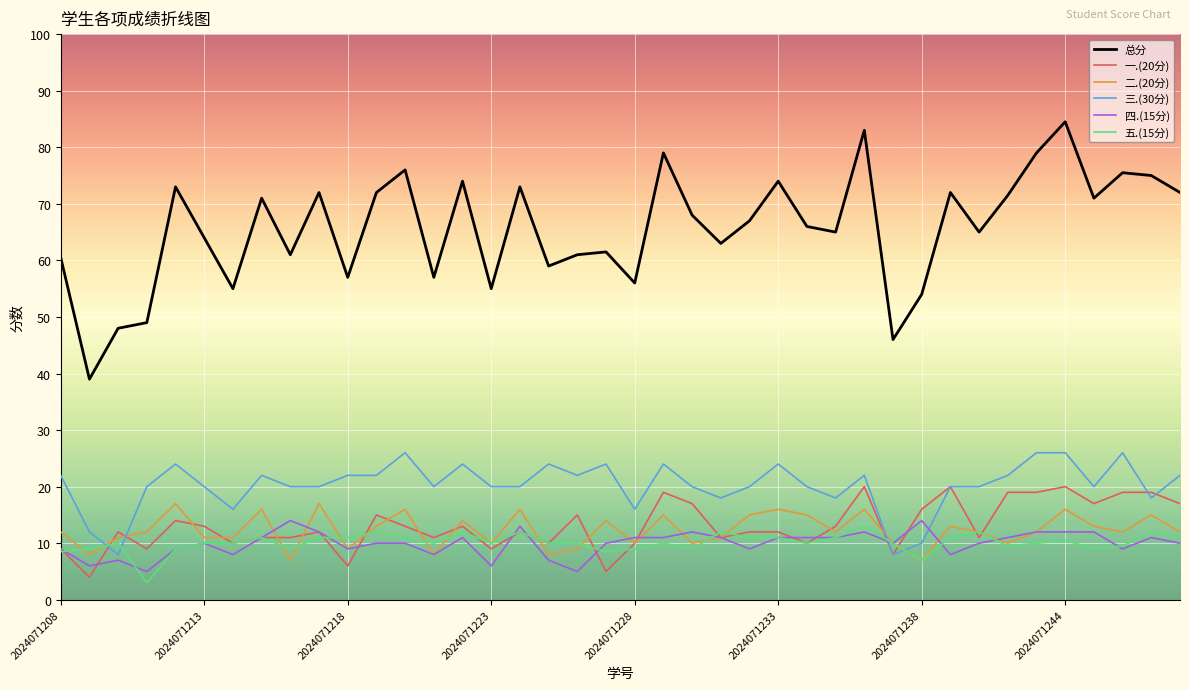

Is this an area chart (filled region under the line)?

No